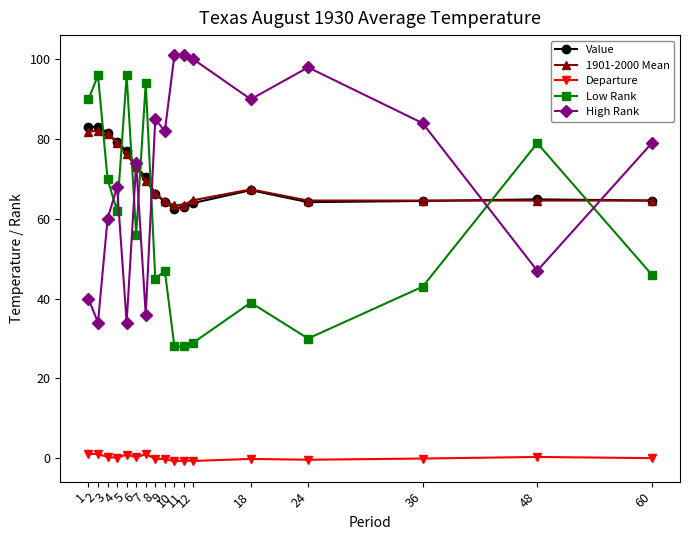

True or false: Value and Departure intersect in this chart.

False